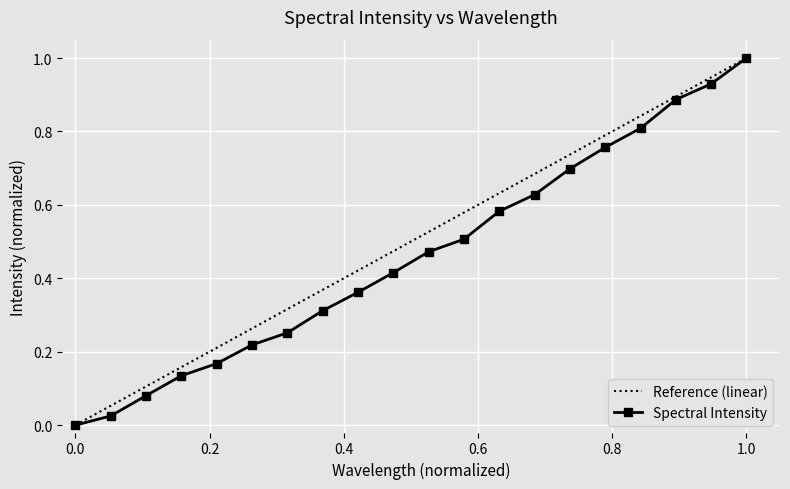

Which category has the highest value in the Spectral Intensity series?

1.0